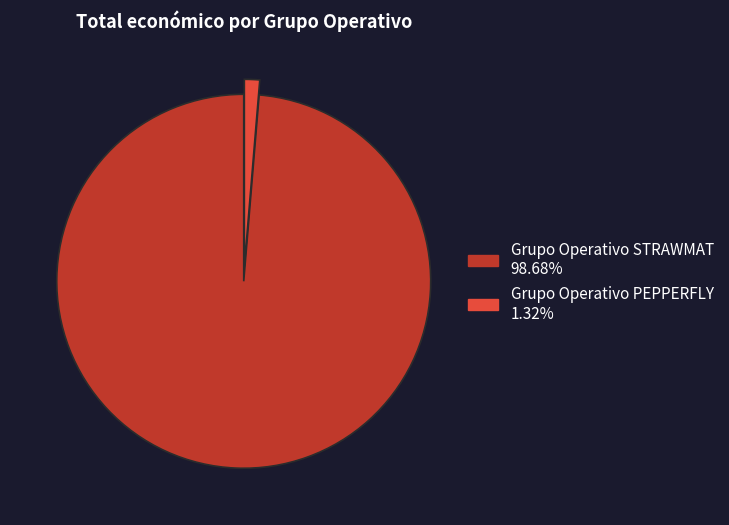

Combined, do Grupo Operativo PEPPERFLY and Grupo Operativo STRAWMAT account for over 50%?

Yes